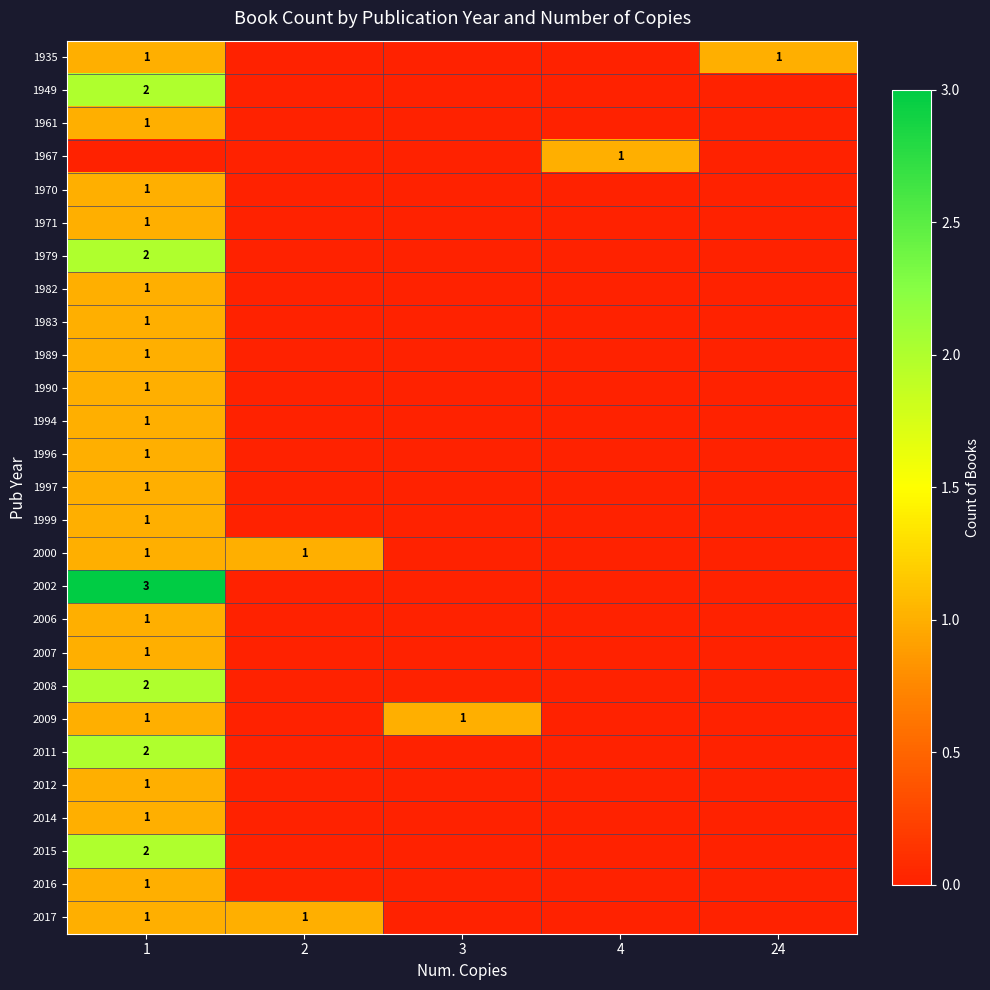

What is the total value across all series at 3?

1